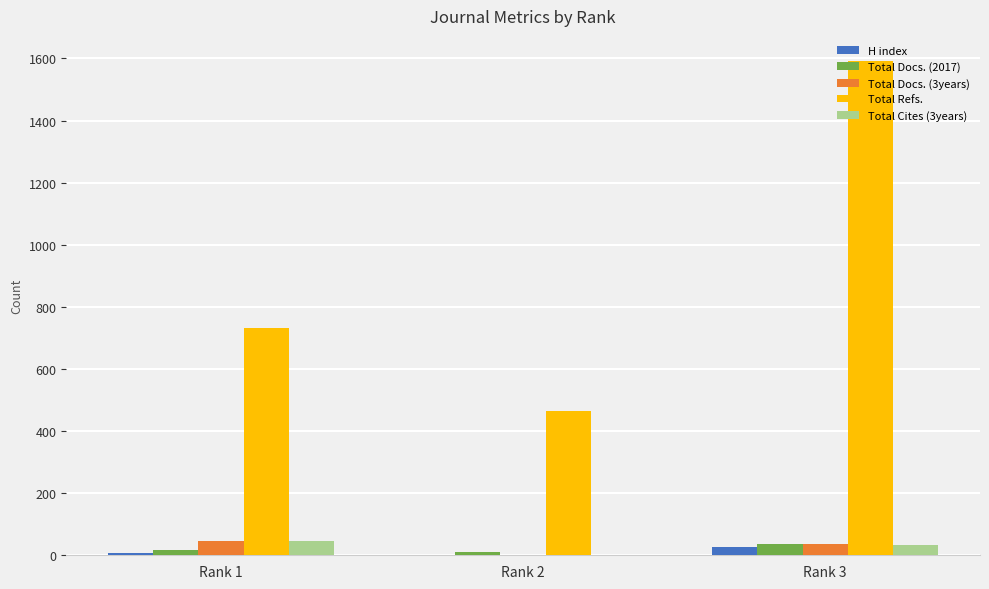

How many categories are shown in the chart?

3